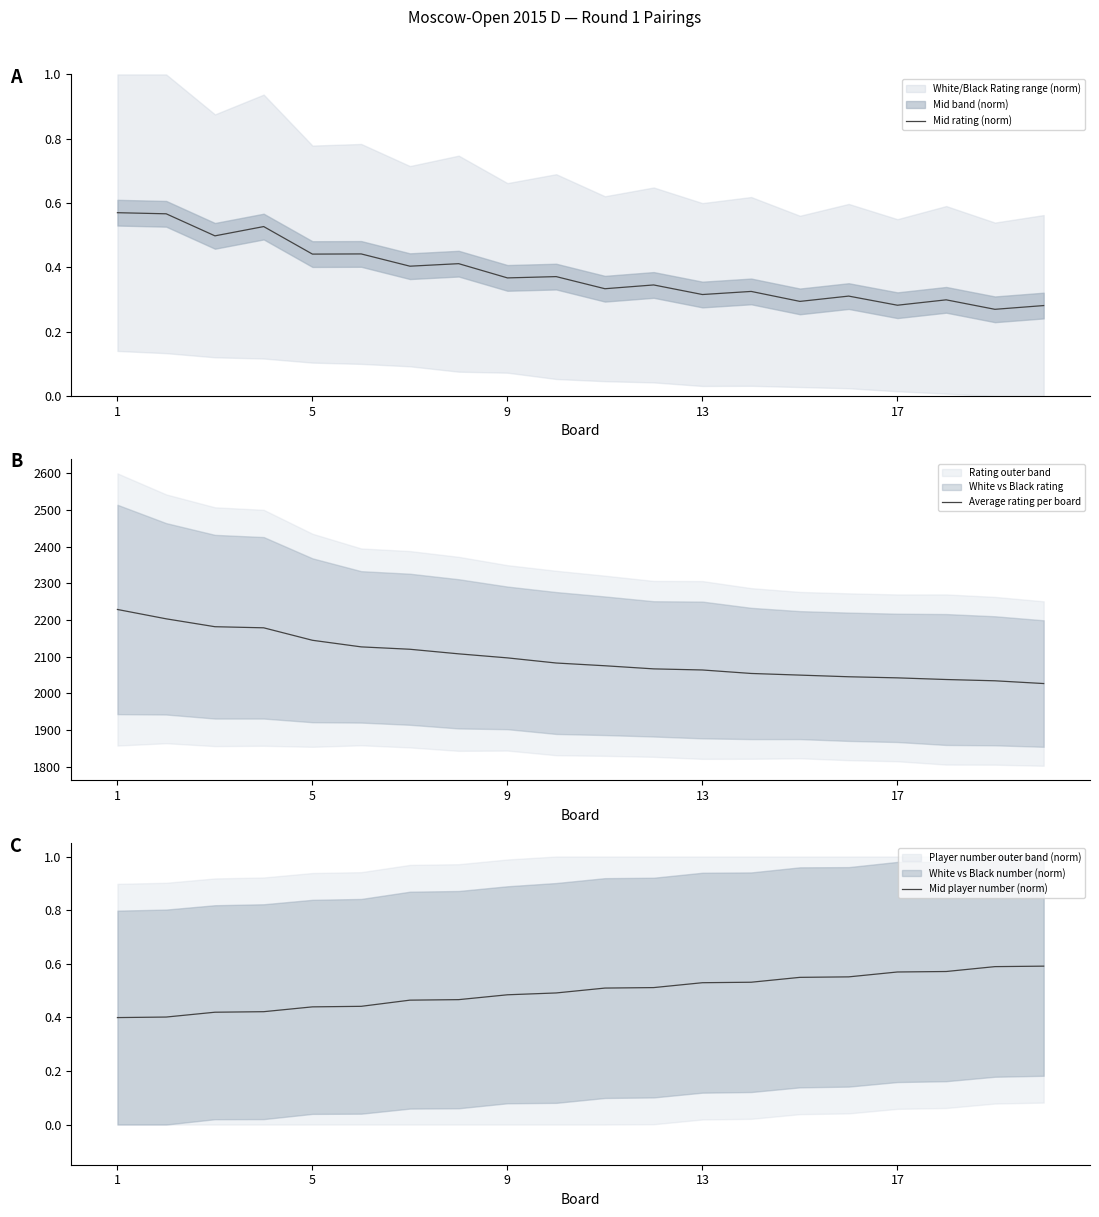

What value does the Average rating per board series have at 5?

2144.5